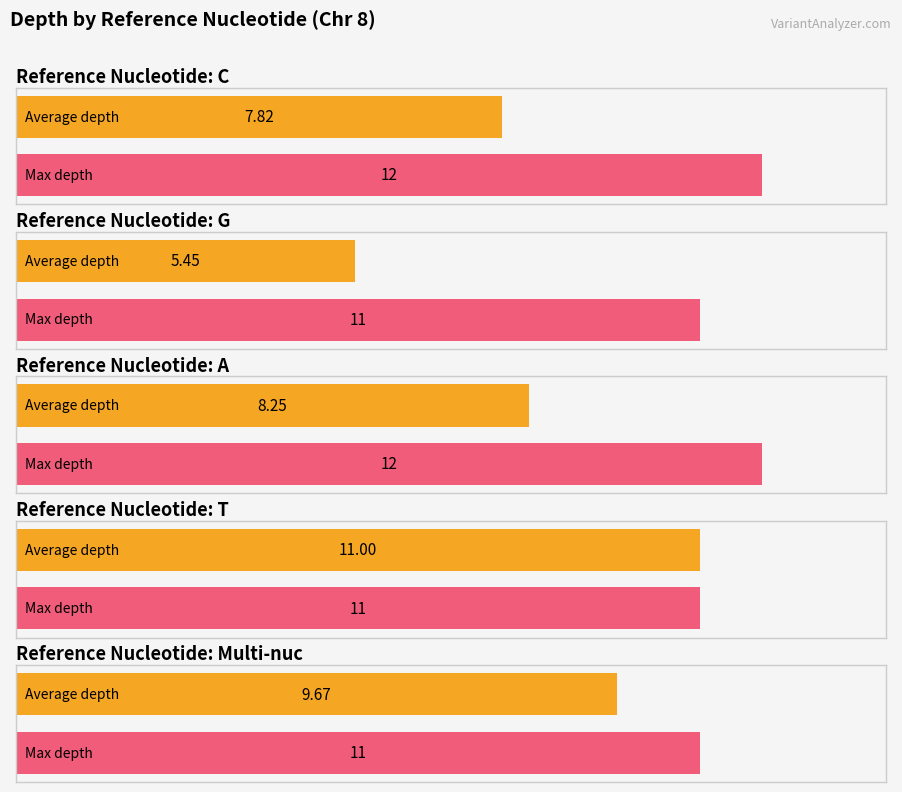

Which category has the lowest value in the Max depth series?

G